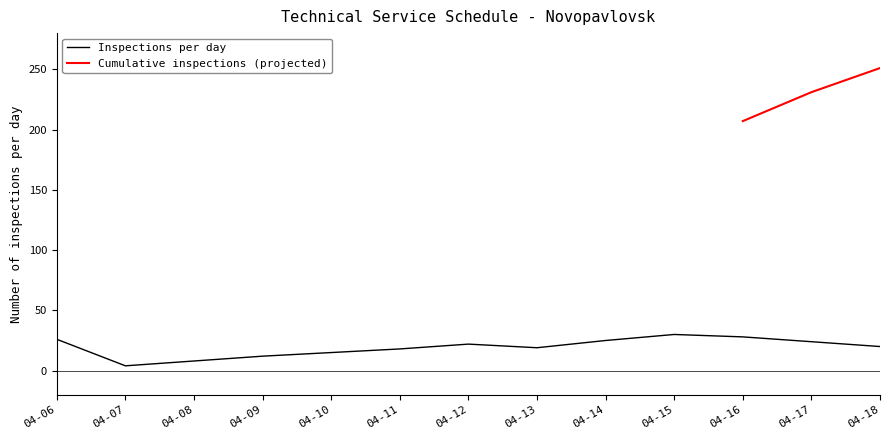

Is this an area chart (filled region under the line)?

No